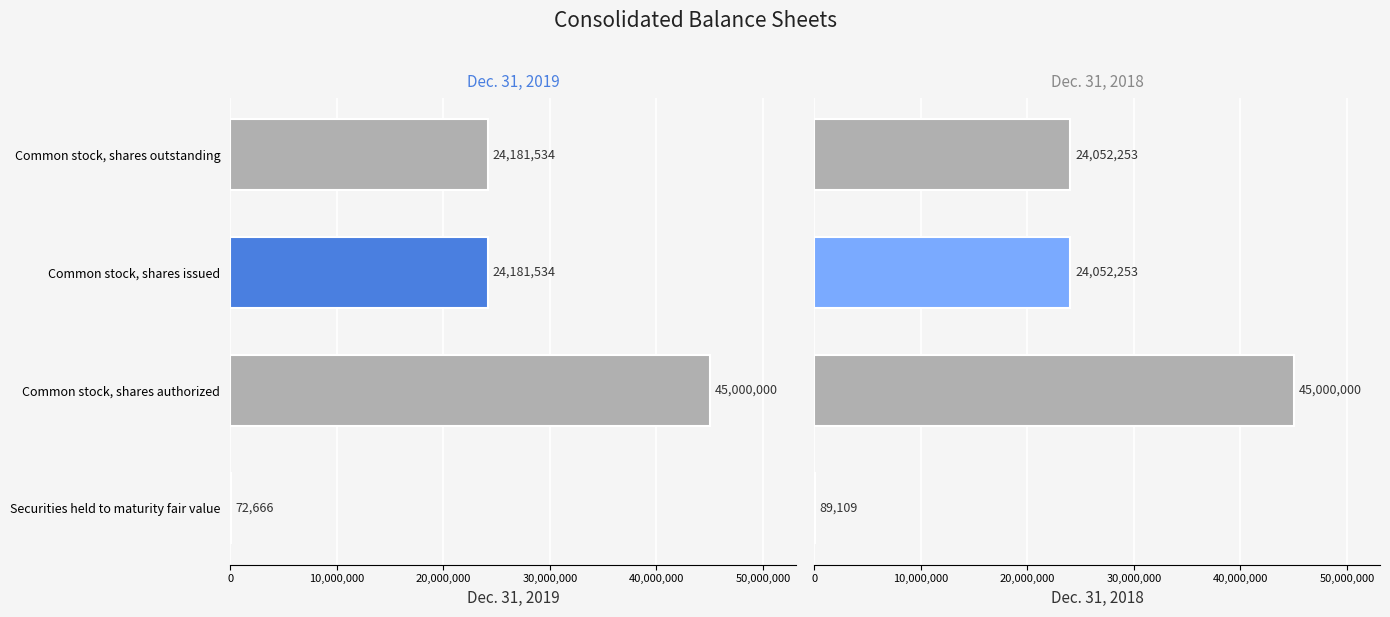

What is the difference between the highest and lowest values at Securities held to maturity fair value?

16443